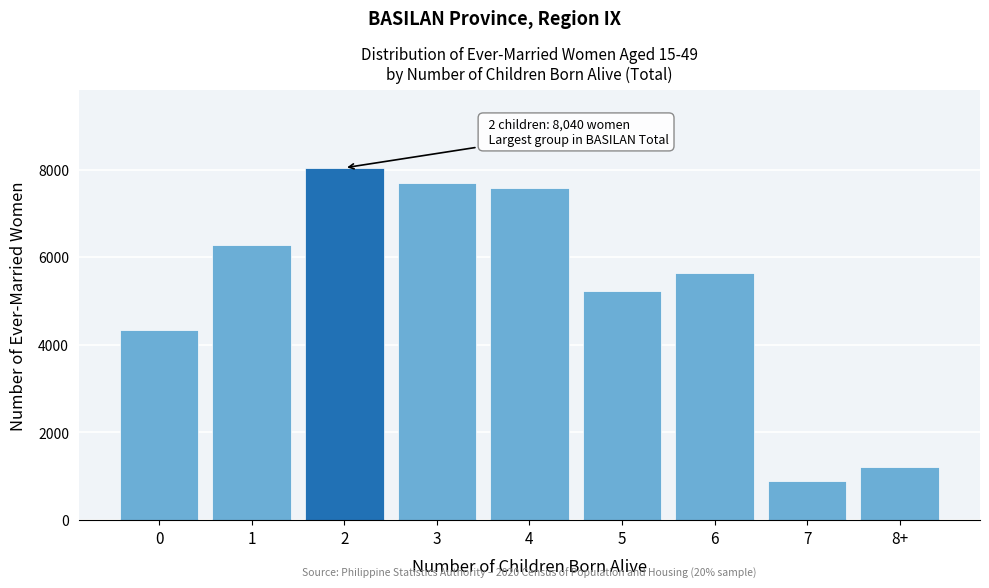

Reading left to right, extract all data points from this chart.

0=4344	1=6269	2=8040	3=7698	4=7574	5=5234	6=5628	7=893	8+=1202